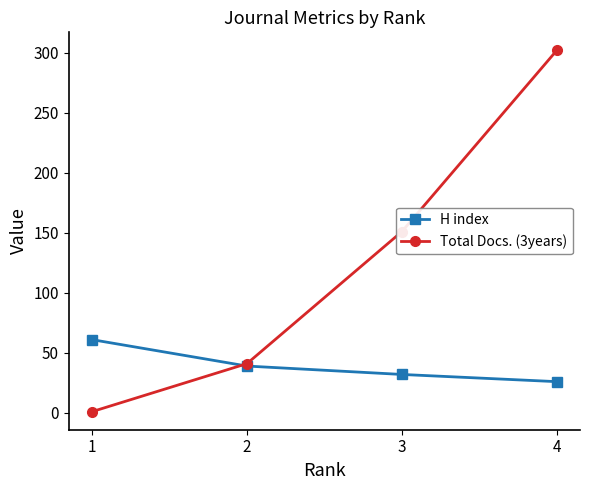

At how many categories does at least one series exceed 203?

1